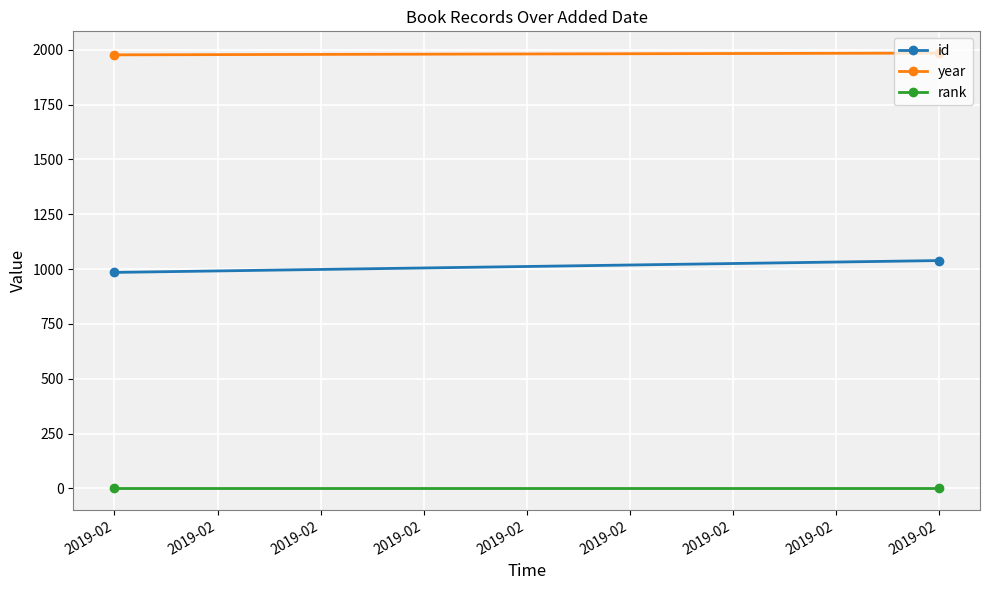

How many data points in year are less than 1985?

1